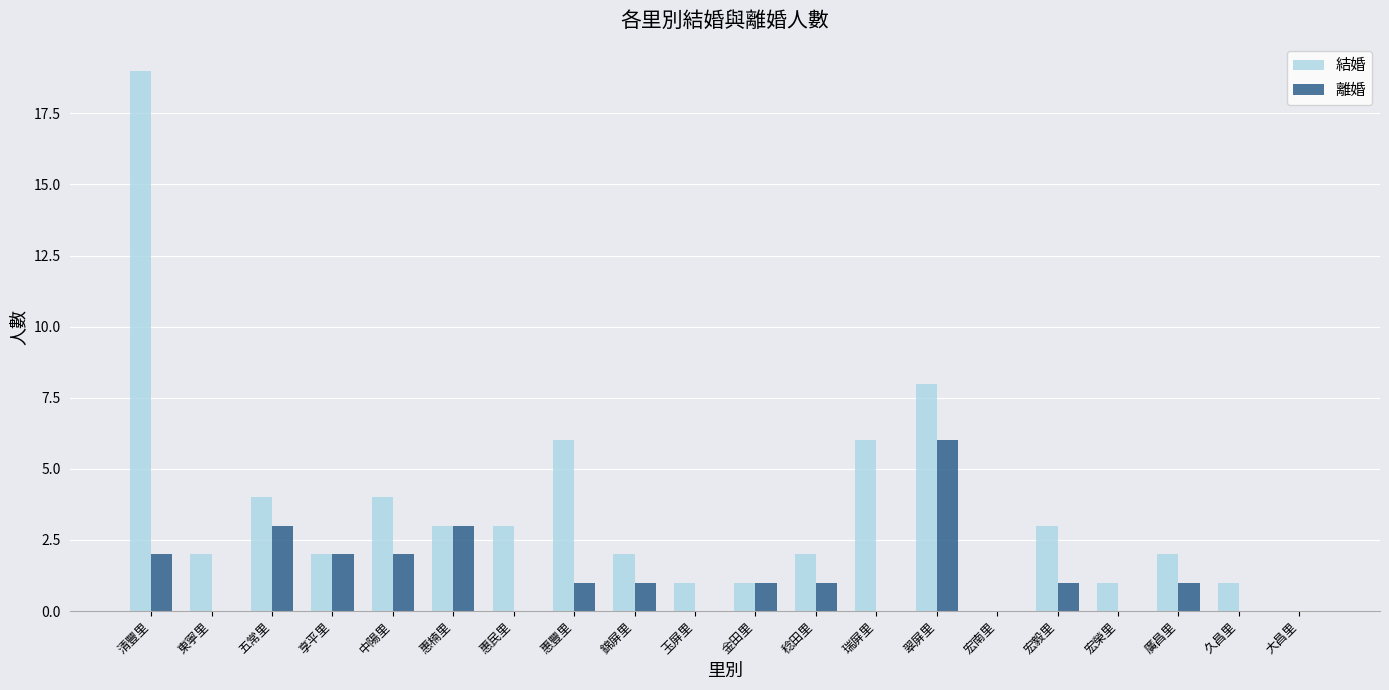

What is the maximum value for 結婚?

19